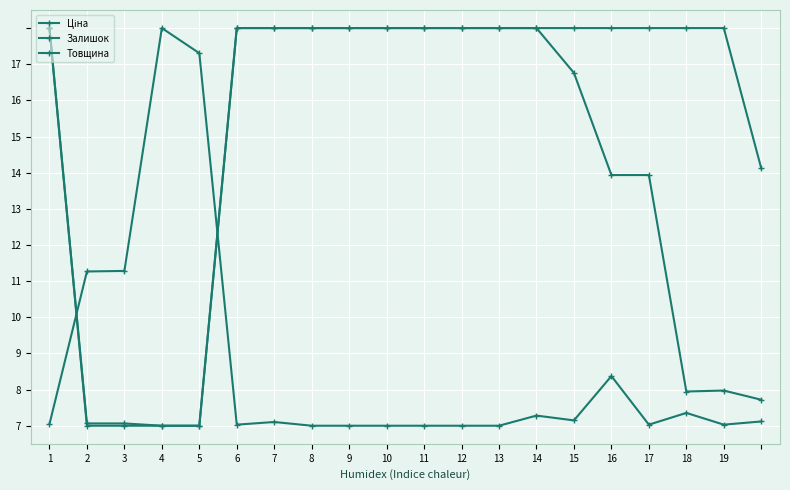

True or false: Ціна and Товщина intersect in this chart.

False